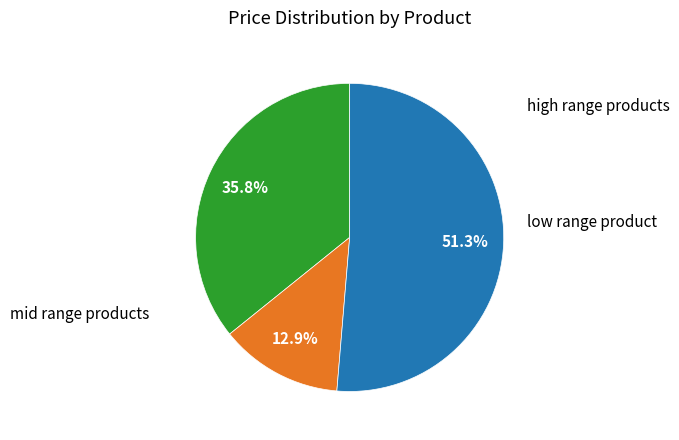

Does any single category account for the majority?

Yes